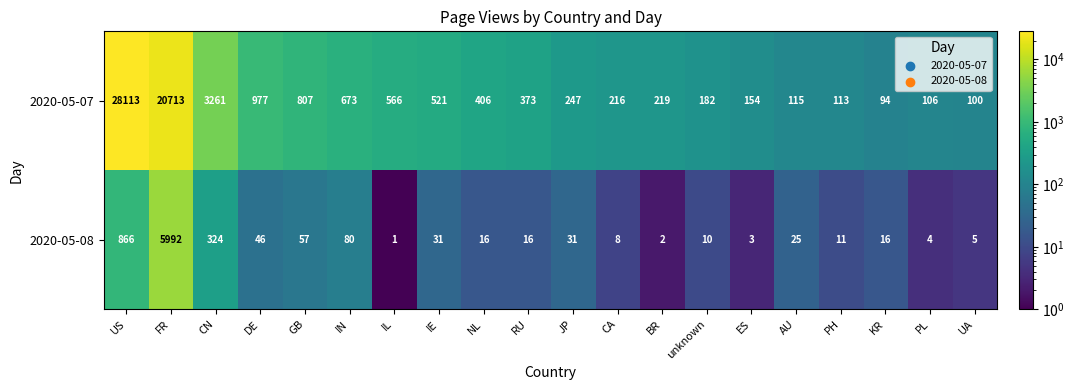

What is the spread (max minus min) of values at FR?

14721